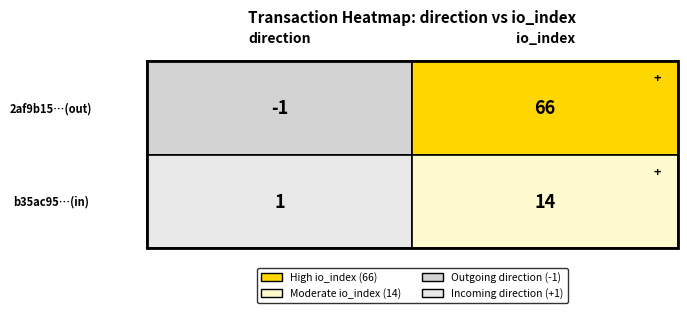

Rank the series by their maximum value, from lowest to highest.

b35ac95d7e34ffb9e0ab377e82e2389c884ac44, 2af9b15714ab694772bdb4deaed07df894034cd